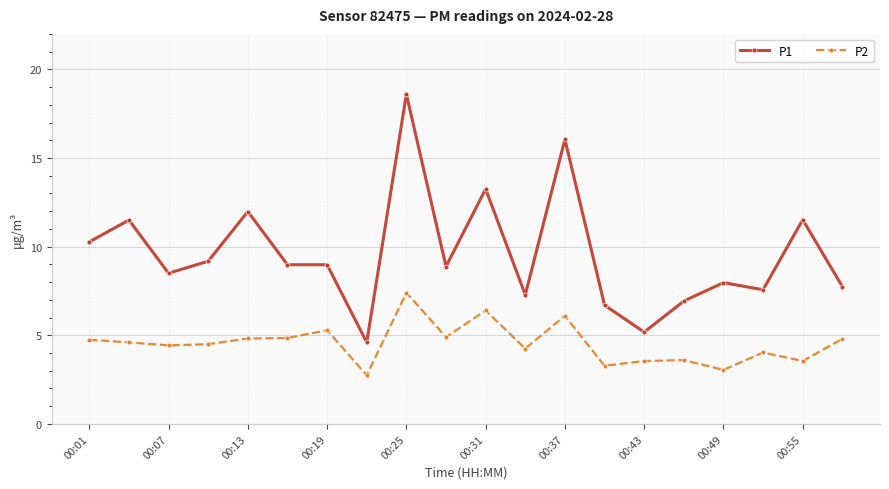

Which series has the largest total across all categories?

P1